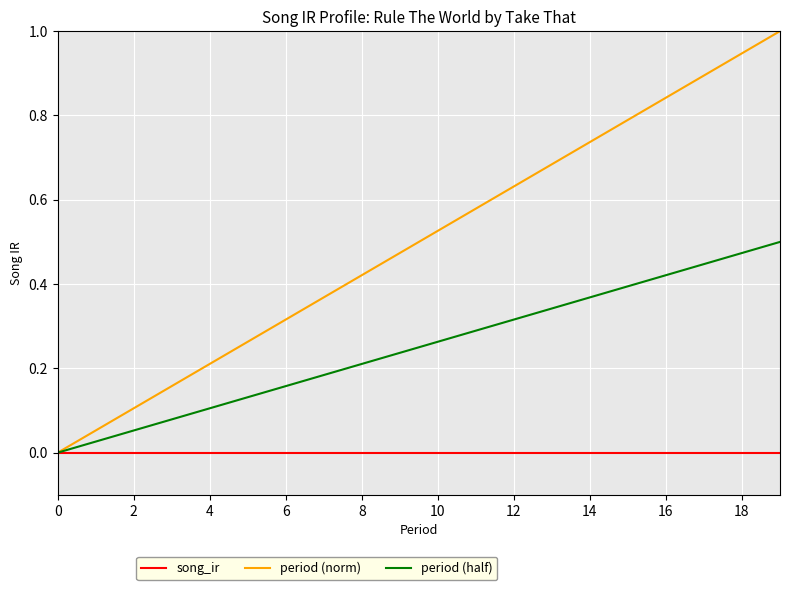

Which series has the largest total across all categories?

period (norm)